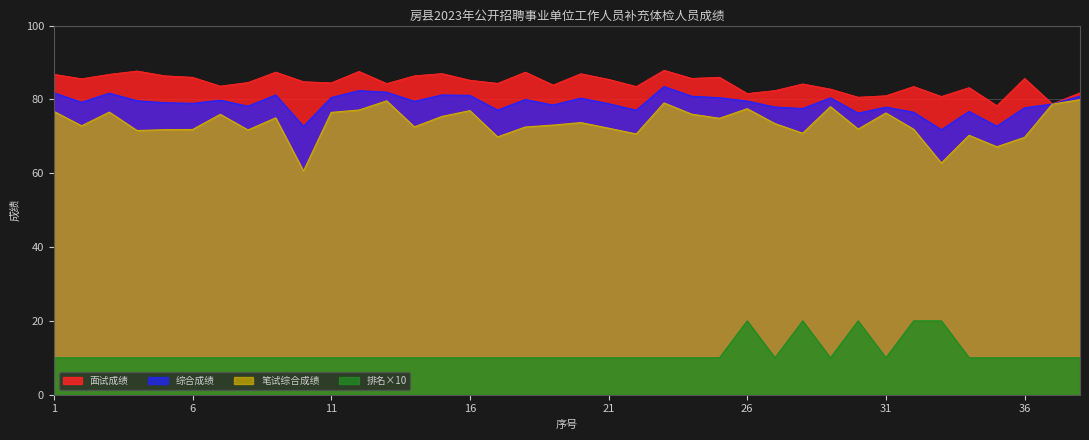

Reading left to right, what are all the values shown in this chart?

综合成绩: 1=81.8	2=79.2	3=81.7	4=79.6	5=79.1	6=78.9	7=79.8	8=78.2	9=81.2	10=72.7	11=80.5	12=82.4	13=82.0	14=79.5	15=81.2	16=81.1	17=77.1	18=80.0	19=78.5	20=80.3	21=78.8	22=77.1	23=83.5	24=80.8	25=80.4	26=79.5	27=77.9	28=77.5	29=80.4	30=76.3	31=77.9	32=76.5	33=71.8	34=76.7	35=72.7	36=77.7	37=78.8	38=80.9
笔试综合成绩: 1=76.8	2=72.8	3=76.6	4=71.6	5=71.8	6=71.8	7=76.0	8=71.7	9=75.0	10=60.6	11=76.5	12=77.1	13=79.6	14=72.6	15=75.4	16=77.0	17=69.8	18=72.5	19=73.0	20=73.7	21=72.2	22=70.6	23=79.0	24=76.0	25=74.9	26=77.5	27=73.4	28=70.8	29=78.0	30=72.0	31=76.3	32=71.9	33=62.8	34=70.3	35=67.2	36=69.7	37=78.7	38=79.9
面试成绩: 1=86.8	2=85.6	3=86.8	4=87.7	5=86.4	6=86.0	7=83.6	8=84.6	9=87.4	10=84.8	11=84.5	12=87.6	13=84.3	14=86.4	15=87.0	16=85.2	17=84.4	18=87.4	19=83.9	20=87.0	21=85.4	22=83.5	23=87.9	24=85.7	25=86.0	26=81.6	27=82.4	28=84.2	29=82.8	30=80.6	31=81.0	32=83.5	33=80.8	34=83.2	35=78.3	36=85.7	37=78.8	38=81.8
排名: 1=10.0	2=10.0	3=10.0	4=10.0	5=10.0	6=10.0	7=10.0	8=10.0	9=10.0	10=10.0	11=10.0	12=10.0	13=10.0	14=10.0	15=10.0	16=10.0	17=10.0	18=10.0	19=10.0	20=10.0	21=10.0	22=10.0	23=10.0	24=10.0	25=10.0	26=20.0	27=10.0	28=20.0	29=10.0	30=20.0	31=10.0	32=20.0	33=20.0	34=10.0	35=10.0	36=10.0	37=10.0	38=10.0